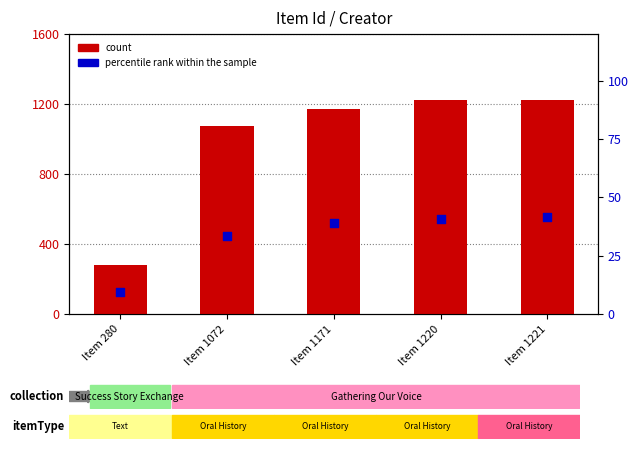

Which series has the widest spread of Y values?

count